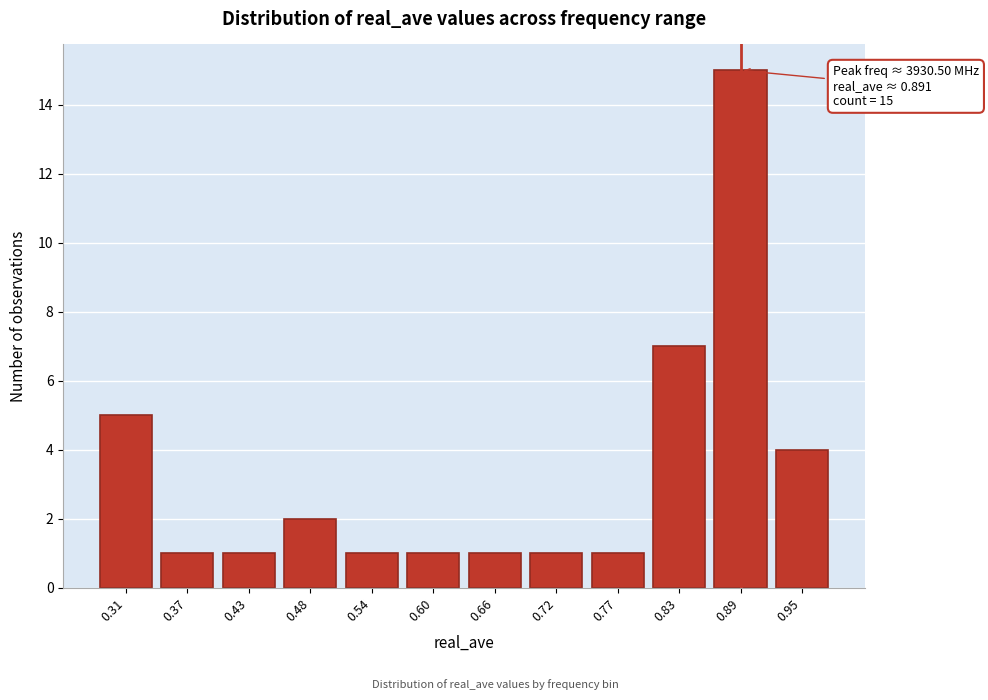

Reading right to left, transcribe all the data shown in this chart.

0.95=4	0.89=15	0.83=7	0.77=1	0.72=1	0.66=1	0.60=1	0.54=1	0.48=2	0.43=1	0.37=1	0.31=5